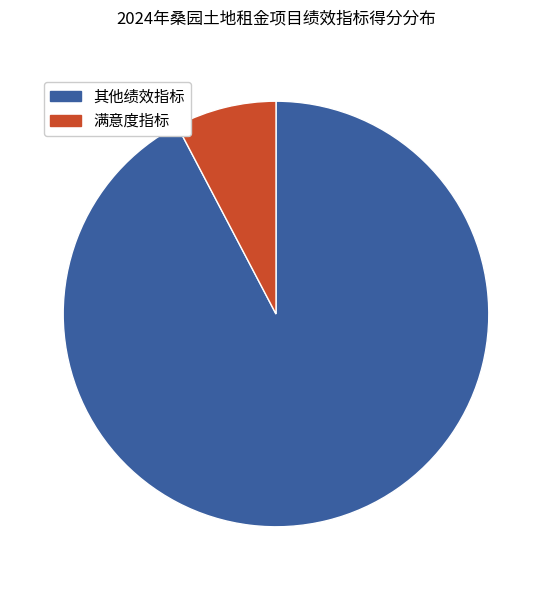

How many segments does this pie chart have?

2